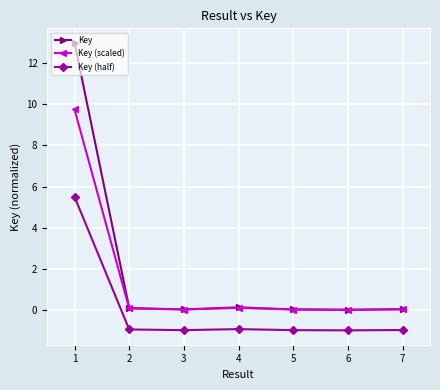

True or false: Key (half) and Key intersect in this chart.

False